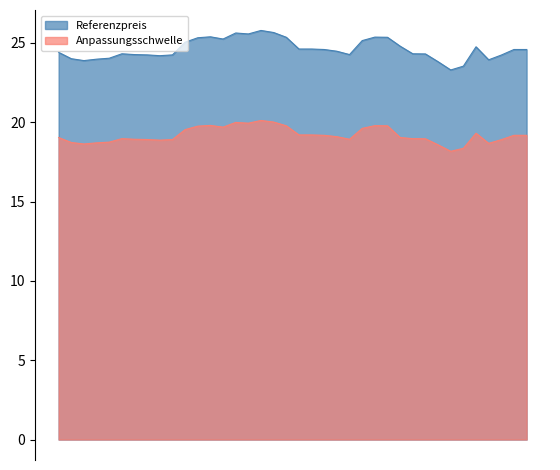

True or false: Anpassungsschwelle and Referenzpreis cross at least once.

False